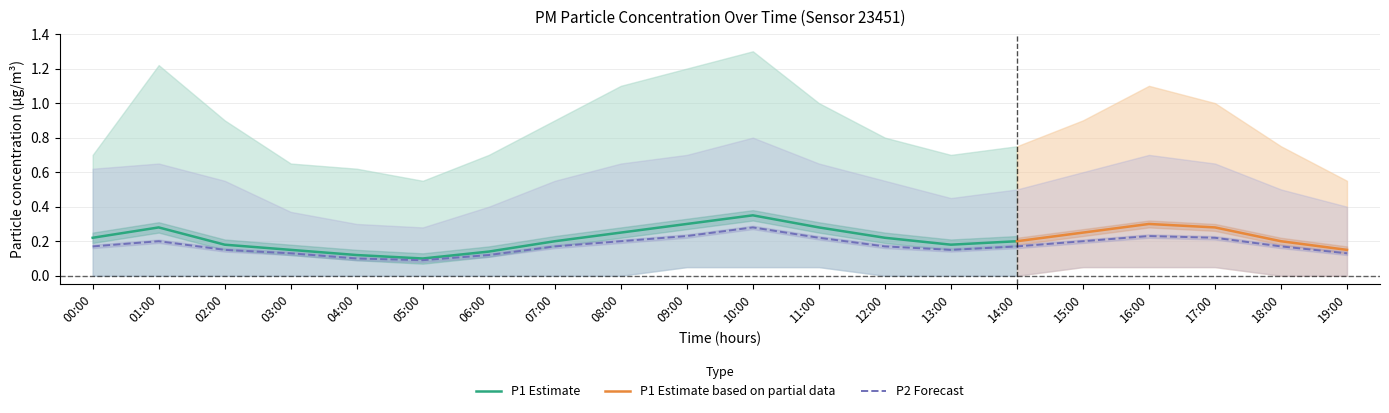

What is the difference between the second highest and minimum values in the P1_mean series?

0.2